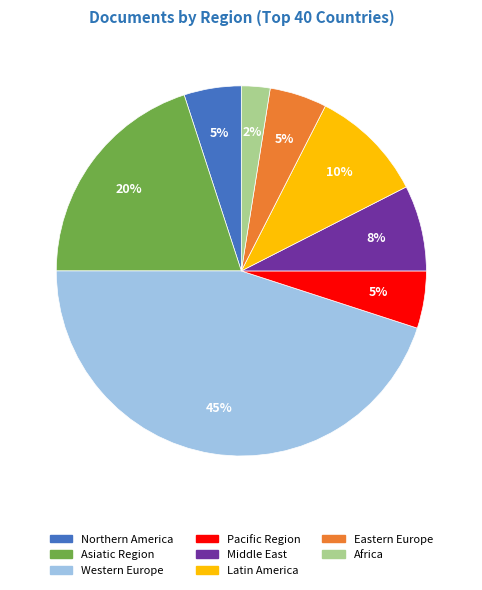

Is the sum of Asiatic Region and Middle East greater than half?

No